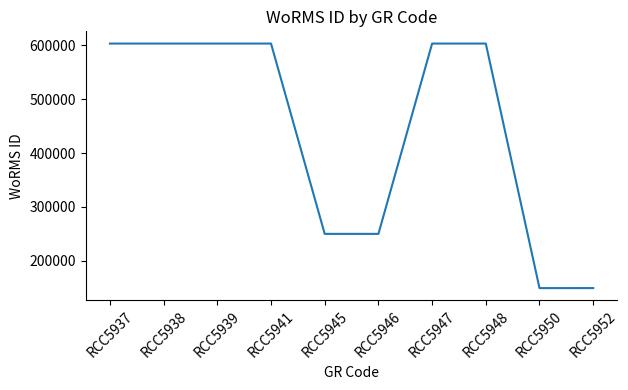

What is the greatest value displayed?

603429